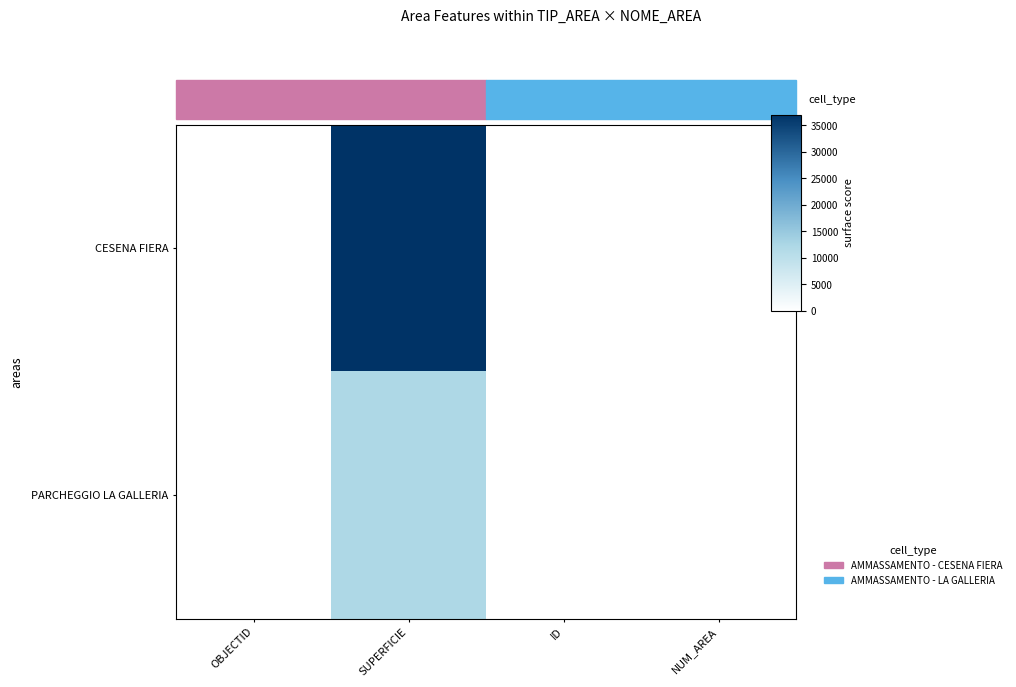

Which series has the largest total across all categories?

CESENA FIERA